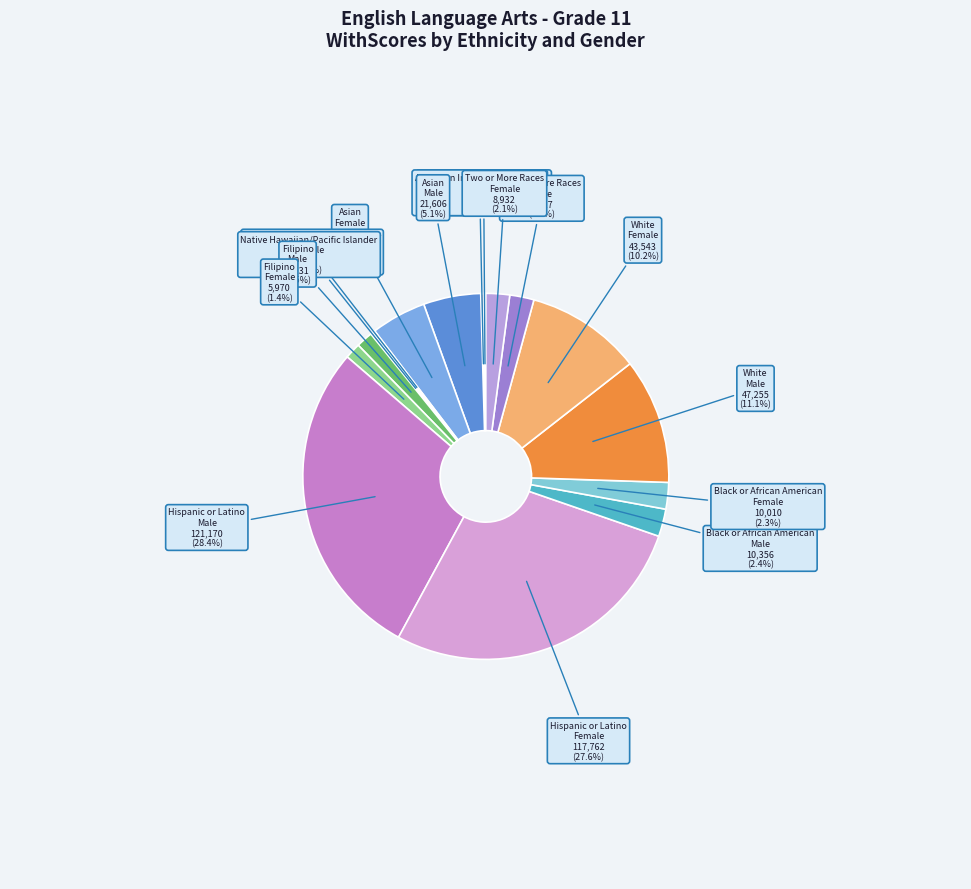

Is the sum of White Female and Hispanic or Latino Female greater than half?

No